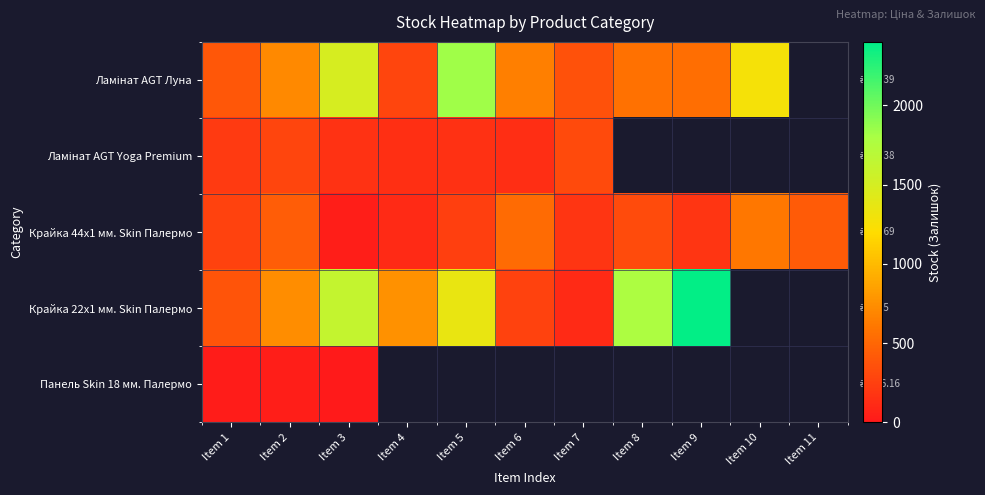

How many distinct data groups are displayed?

5